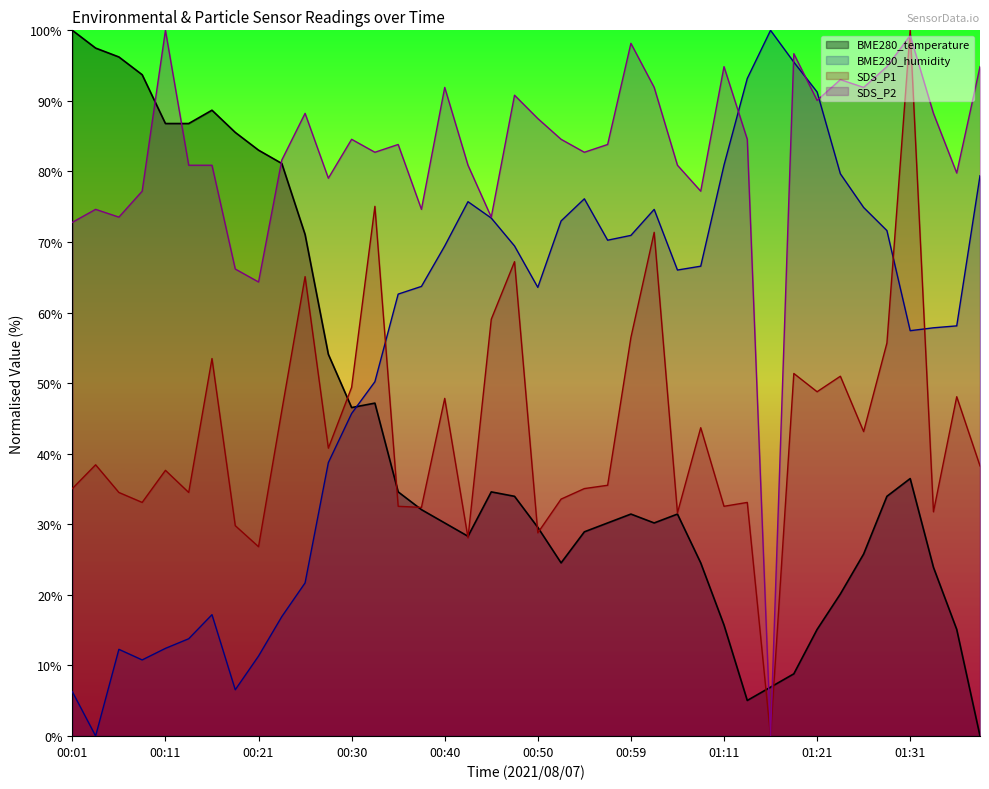

List the labels in order of SDS_P2 value, largest first.

00:11, 01:31, 00:59, 01:18, 01:11, 01:28, 01:38, 01:23, 00:40, 01:02, 01:26, 00:47, 01:21, 00:25, 01:33, 00:50, 00:30, 00:52, 01:13, 00:35, 00:57, 00:33, 00:55, 00:23, 00:13, 00:16, 00:42, 01:05, 01:36, 00:28, 00:08, 01:08, 00:04, 00:38, 00:06, 00:45, 00:01, 00:18, 00:21, 01:16